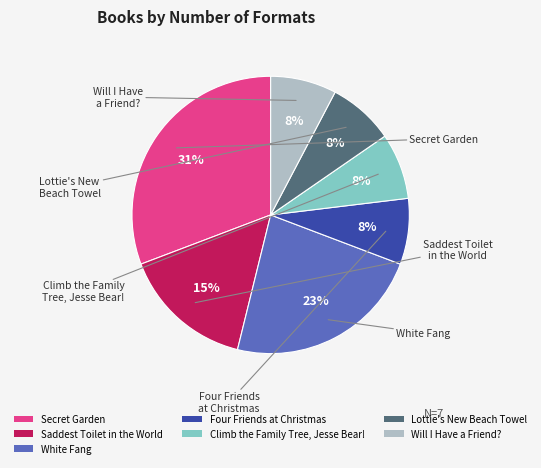

How many segments does this pie chart have?

7